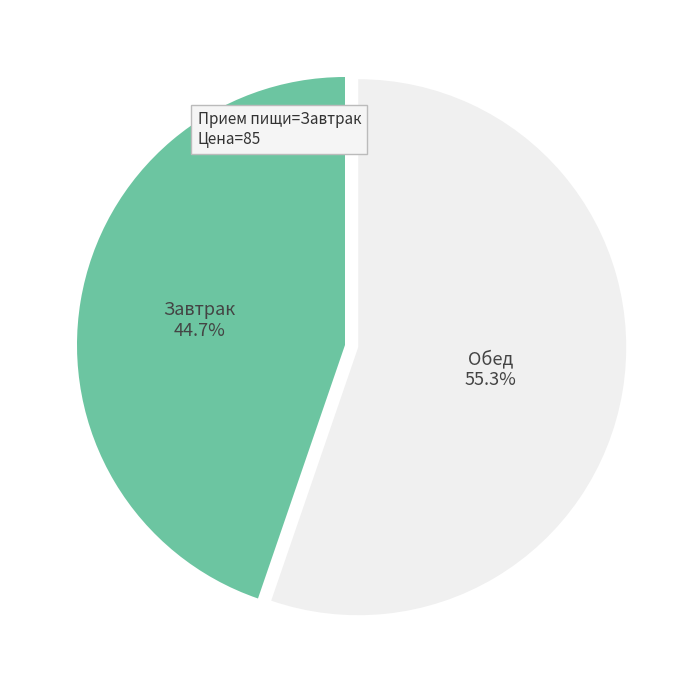

What percentage is the Завтрак slice, to the nearest percent?

45%